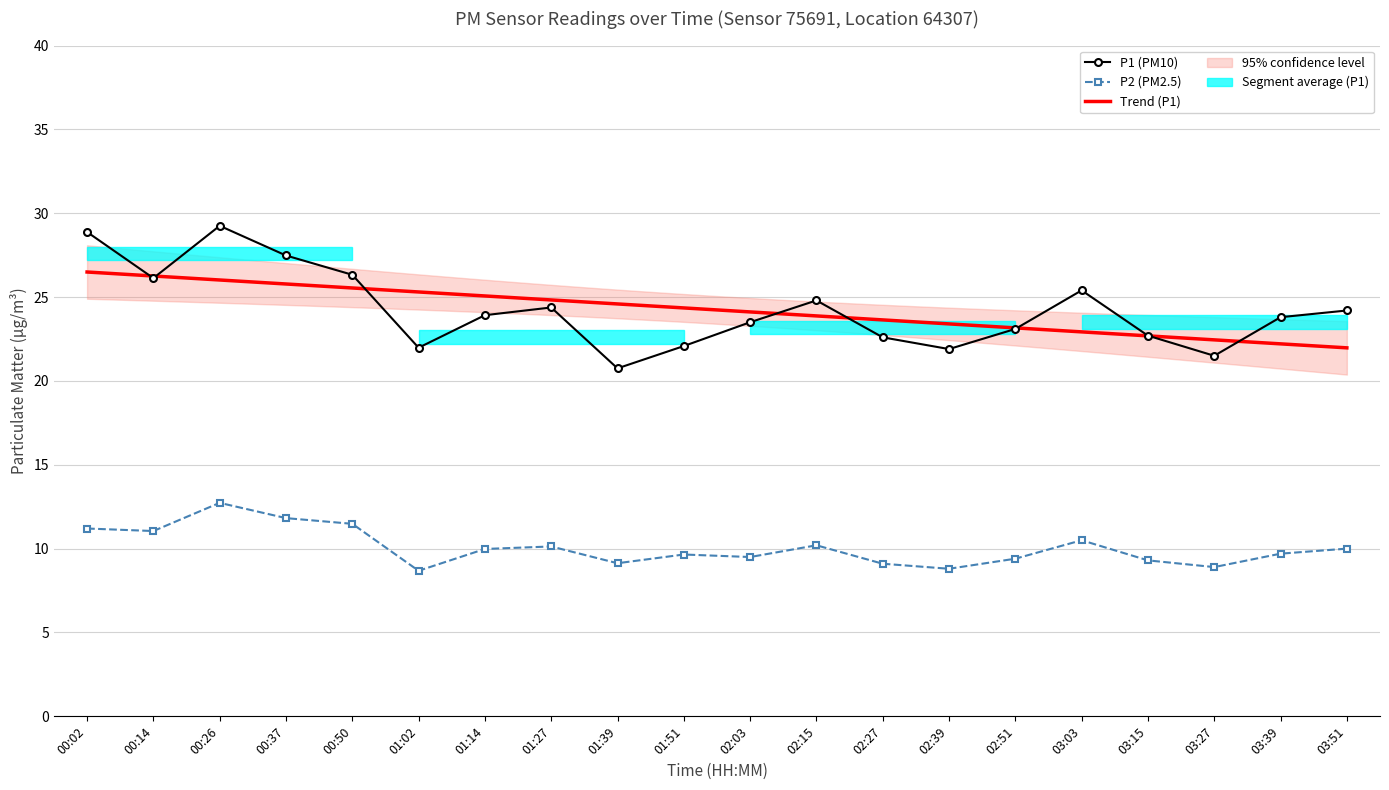

What is the approximate value of P1 at 01:27?

24.4